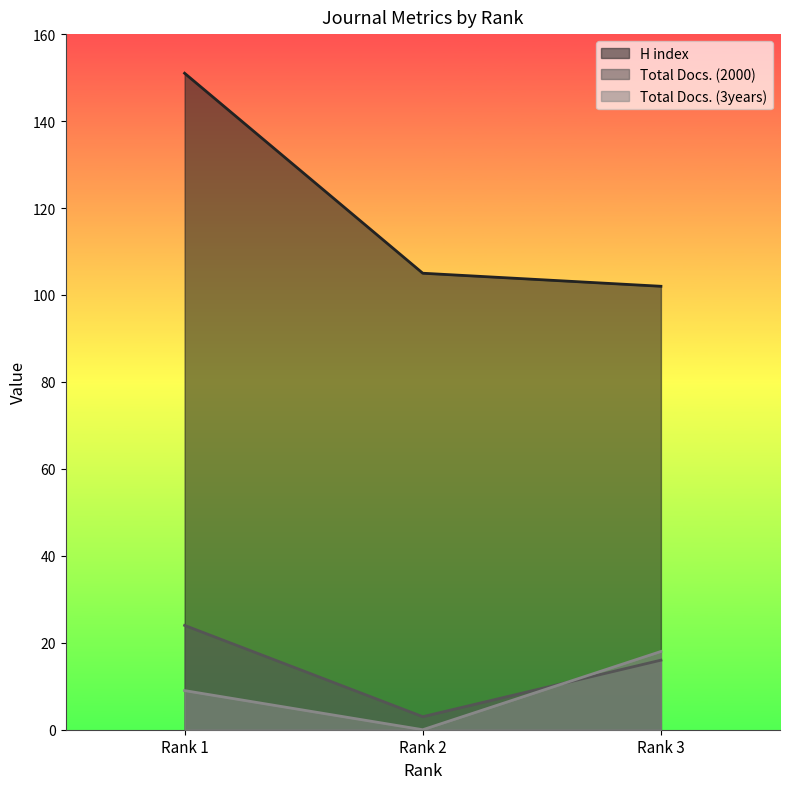

How many lines are shown in the chart?

3